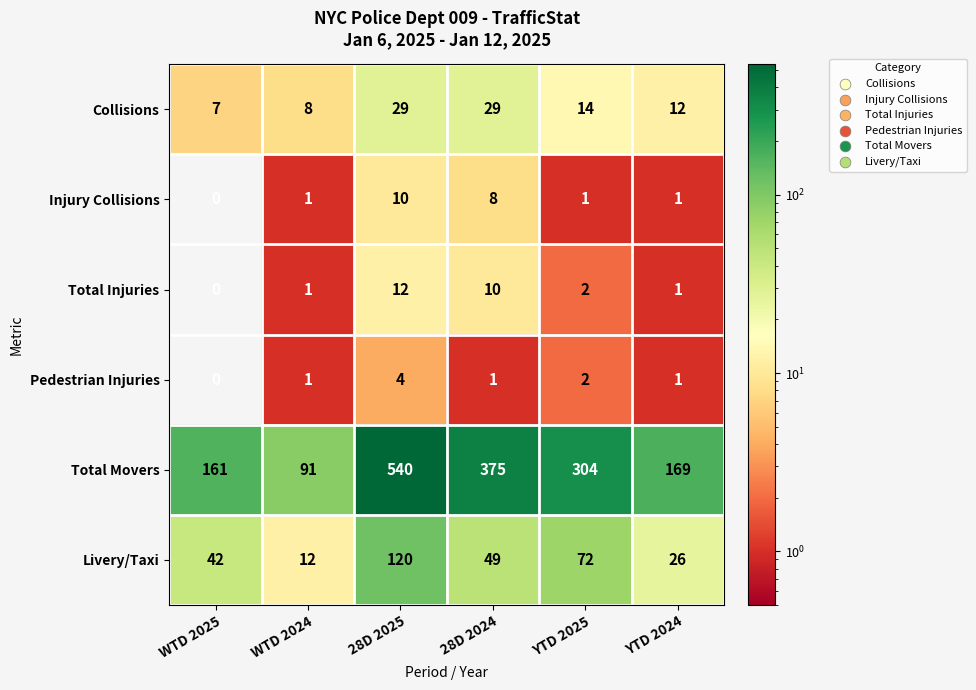

Which series has the largest total across all categories?

Total Movers